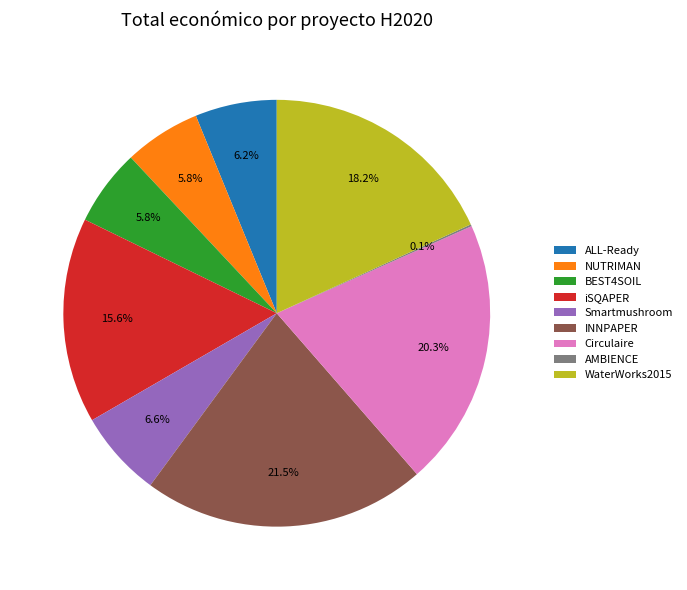

True or false: INNPAPER accounts for 27% of the total.

False